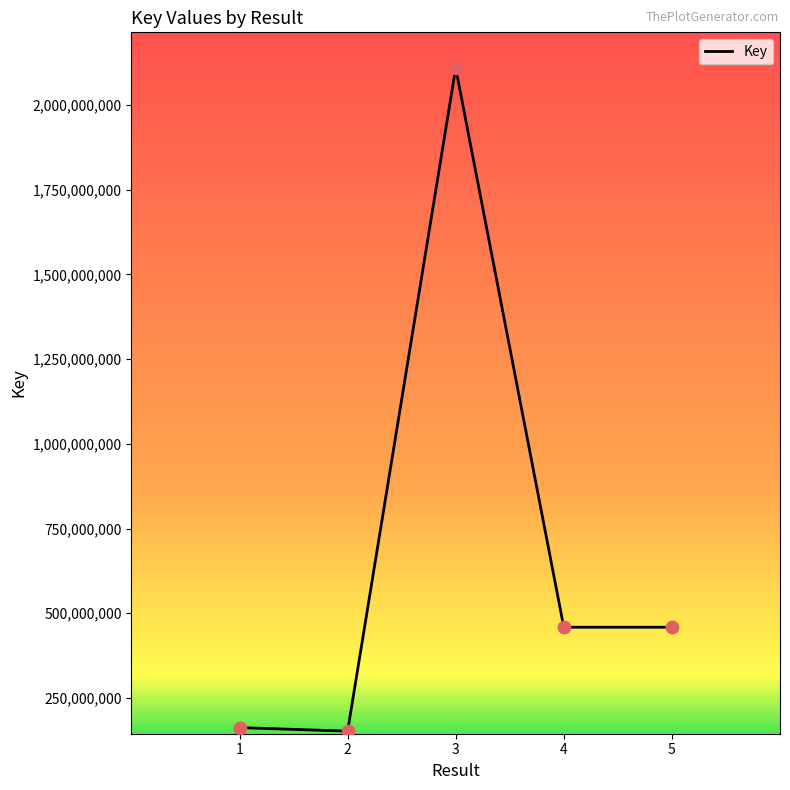

Approximately how many times larger is the value at 5 compared to 3?

0.2